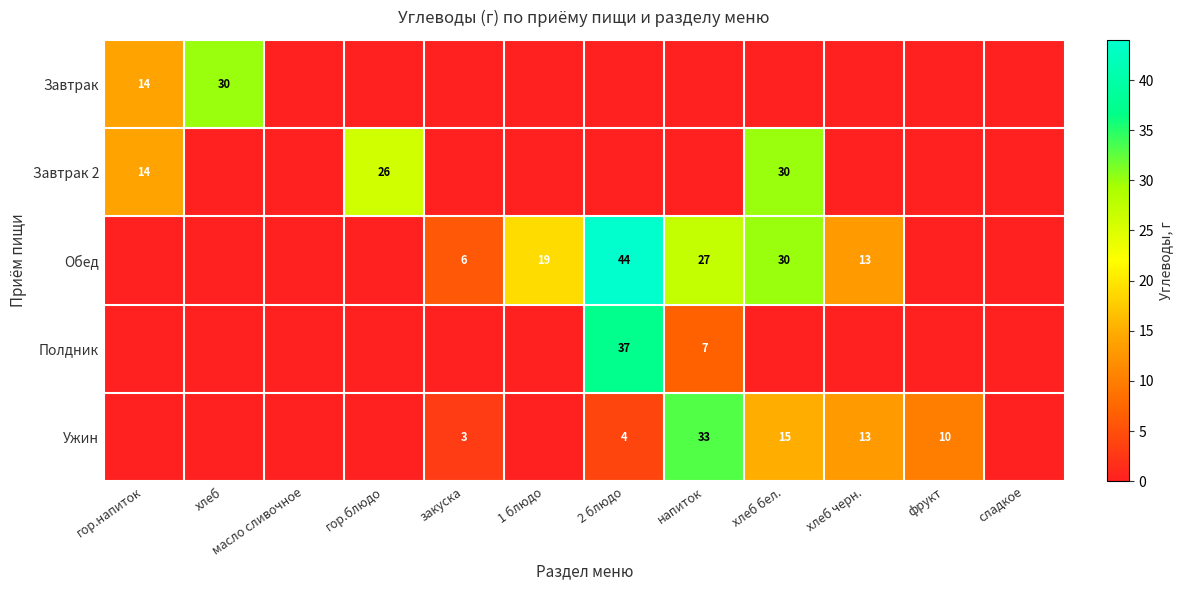

Which series has the largest total across all categories?

Обед